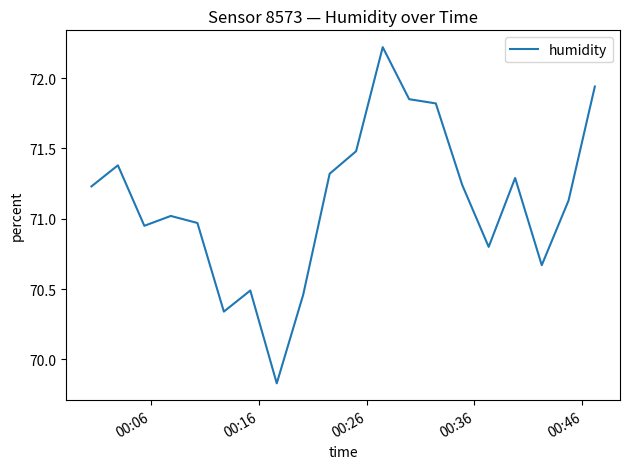

What is the greatest value displayed?

72.2